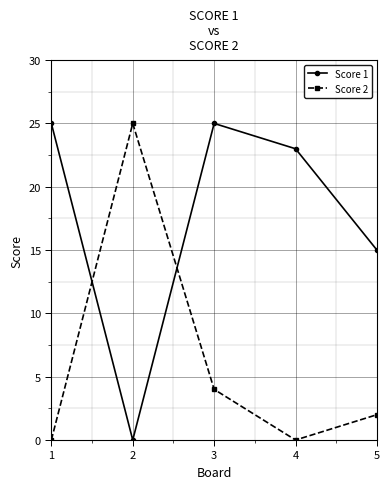

Between 3 and 4, which series saw the biggest shift?

Score 2